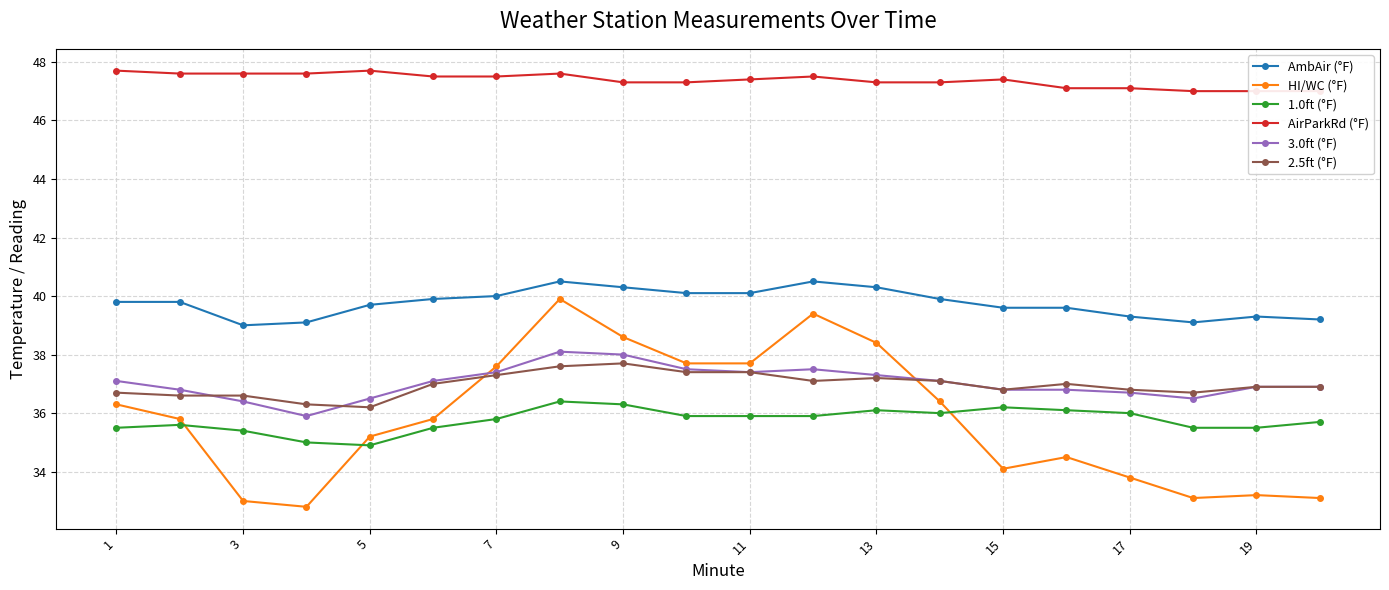

What are all the series names shown in the legend?

AmbAir (°F), HI/WC (°F), 1.0ft (°F), AirParkRd (°F), 3.0ft (°F), 2.5ft (°F)